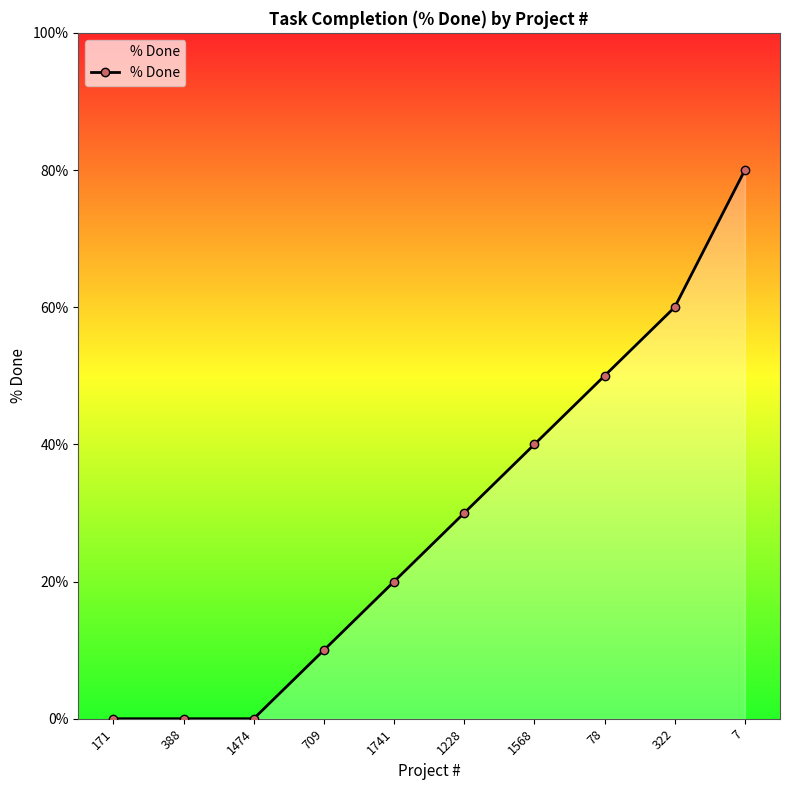

Reading left to right, transcribe all the data shown in this chart.

0	0	0	10	20	30	40	50	60	80